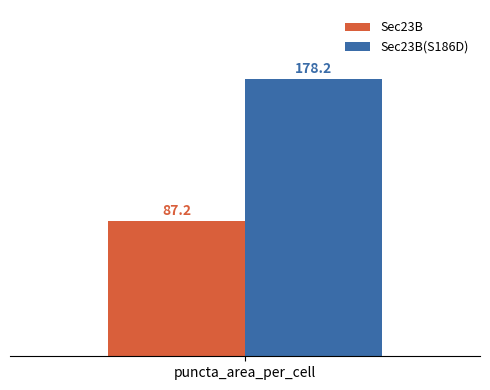

Are the bars horizontal?

No